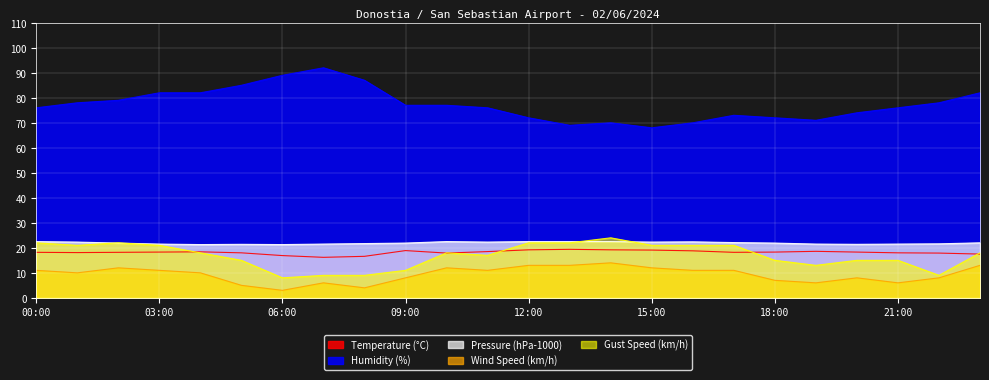

Is the value of Gust Speed (km/h) at 21:00 greater than the value of Pressure (hPa-1000) at 05:00?

No